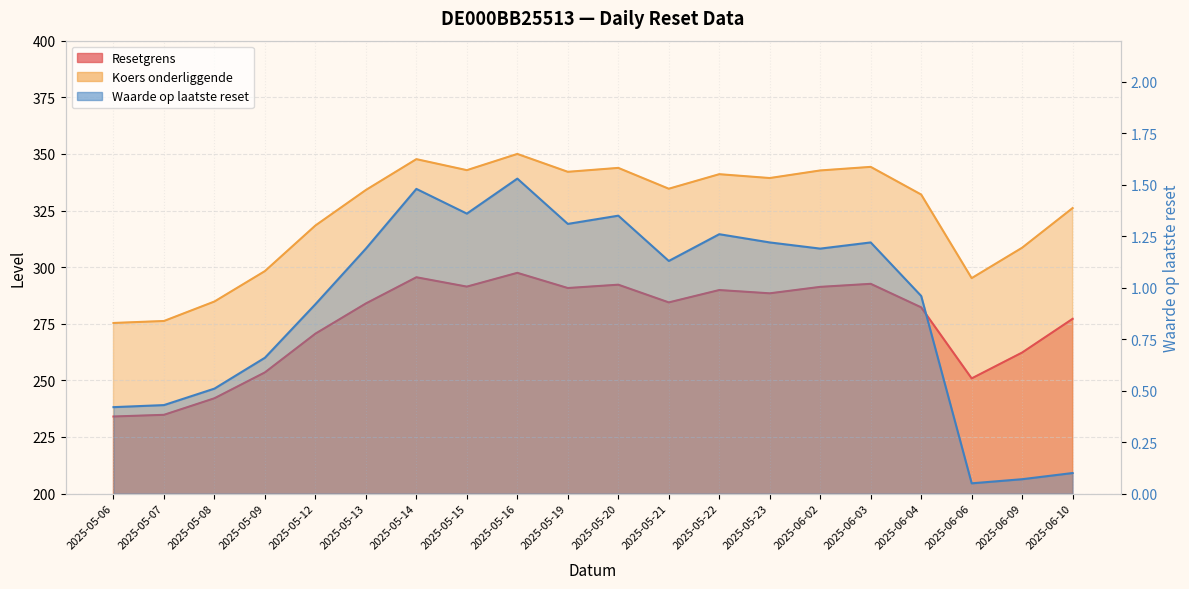

What are all the series names shown in the legend?

Resetgrens, Koers onderliggende, Waarde op laatste reset